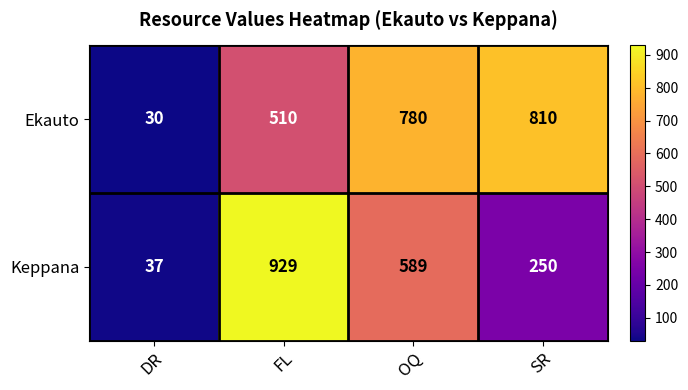

Count the number of categories in the chart.

4